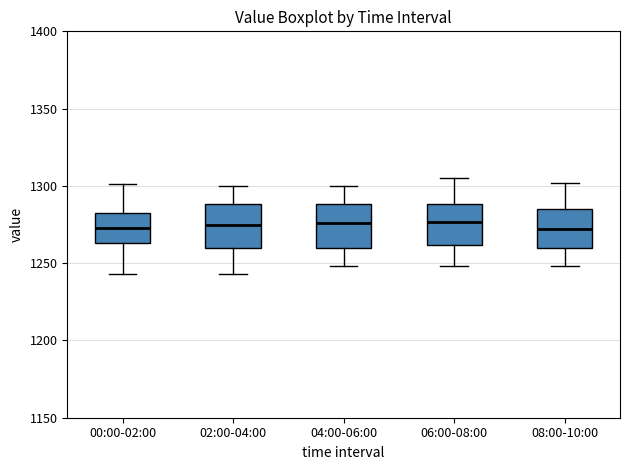

Reading left to right, transcribe this box plot: for each box, give where its median line is, the range the box spans, and where its two whiskers end, as read against the y-axis. The values are not printed on the chart, so give them approximately, as read against the axis.

00:00-02:00: median 1275, box 1265 to 1280, whiskers 1245 to 1300
02:00-04:00: median 1275, box 1260 to 1290, whiskers 1245 to 1300
04:00-06:00: median 1275, box 1260 to 1290, whiskers 1250 to 1300
06:00-08:00: median 1275, box 1260 to 1290, whiskers 1250 to 1305
08:00-10:00: median 1270, box 1260 to 1285, whiskers 1250 to 1300